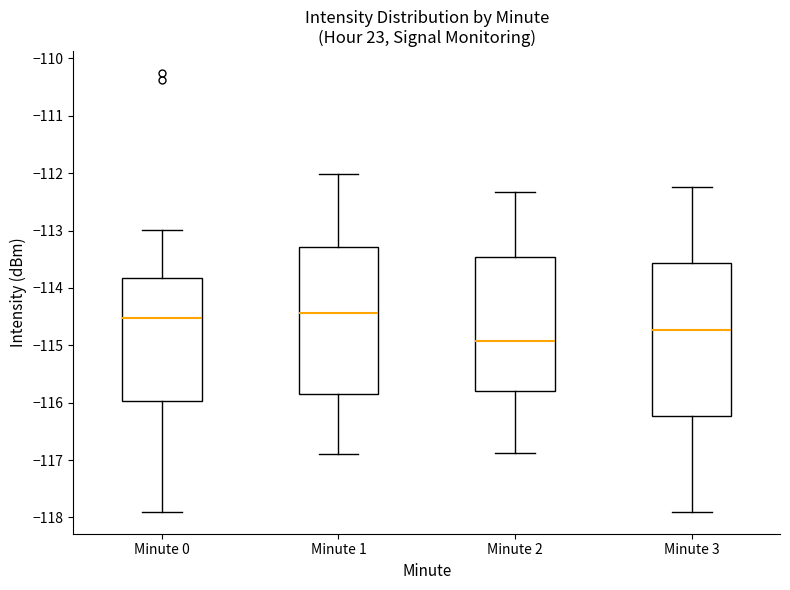

Reading left to right, read every box against the y-axis: the position of its median line, the range the box covers, and the ends of its whiskers. The values are not printed on the chart, so give them approximately, as read against the axis.

Minute 0: median -114.5, box -116.0 to -113.8, whiskers -117.9 to -113.0
Minute 1: median -114.4, box -115.8 to -113.3, whiskers -116.9 to -112.0
Minute 2: median -114.9, box -115.8 to -113.5, whiskers -116.9 to -112.3
Minute 3: median -114.7, box -116.2 to -113.6, whiskers -117.9 to -112.2